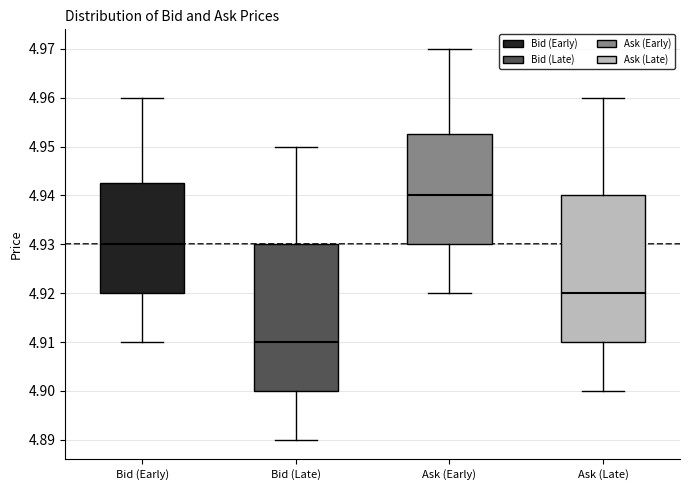

Where is the lower edge of the box for Ask (Late) on the y-axis? The values are not printed on the chart, so give them approximately, as read against the axis.

4.910